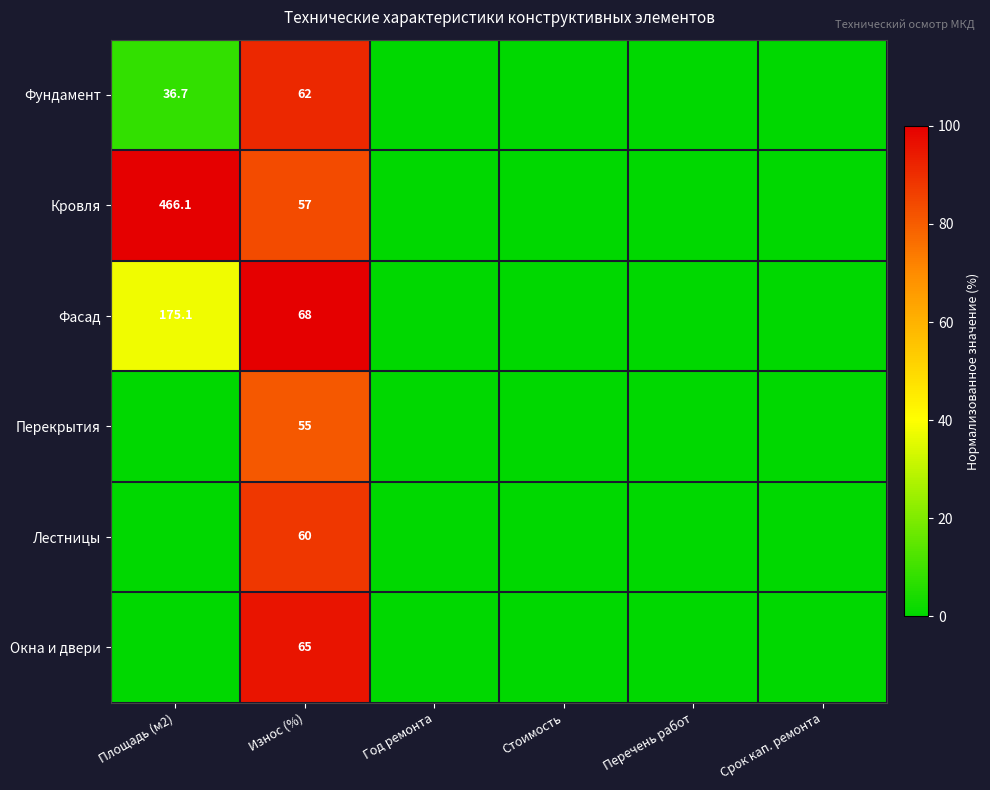

Is it true that Перекрытия equals 17.2 at Износ (%)?

False